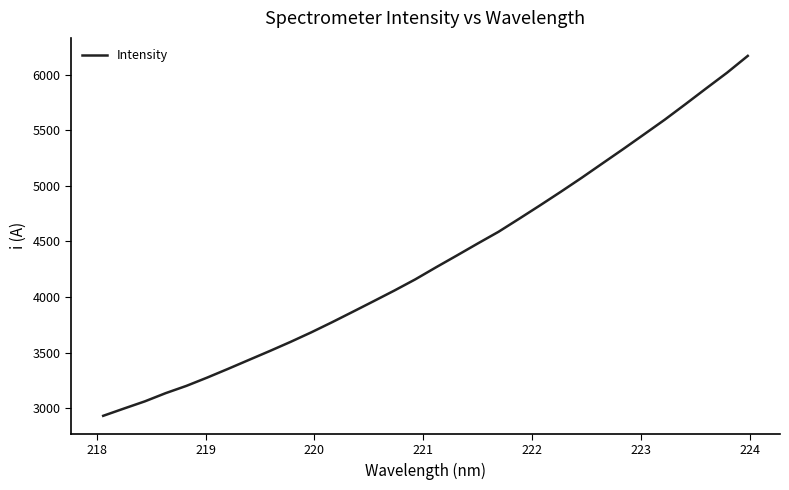

What is the sum of all values?

138668.4